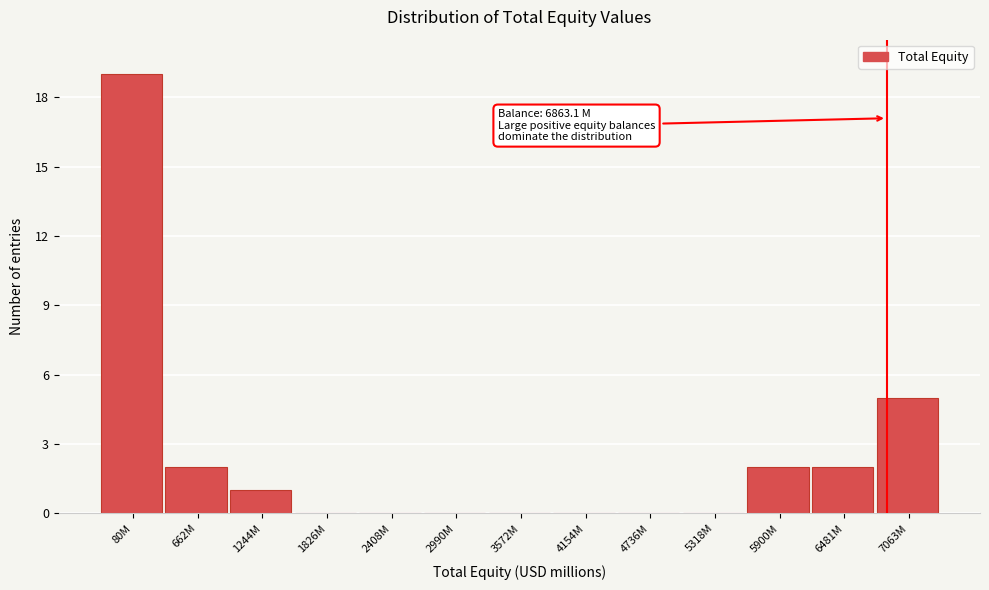

Reading left to right, transcribe all the data shown in this chart.

80M=19	662M=2	1244M=1	1826M=0	2408M=0	2990M=0	3572M=0	4154M=0	4736M=0	5318M=0	5900M=2	6481M=2	7063M=5